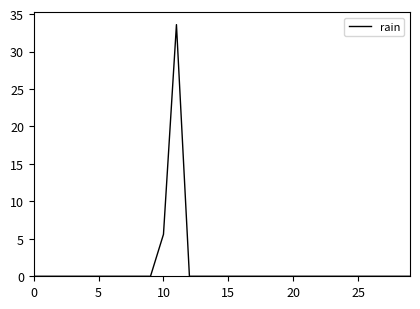

What is the difference between the maximum and minimum values?

33.6